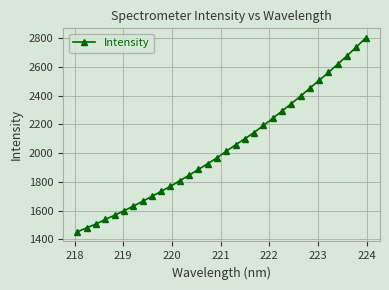

How many lines are shown in the chart?

1